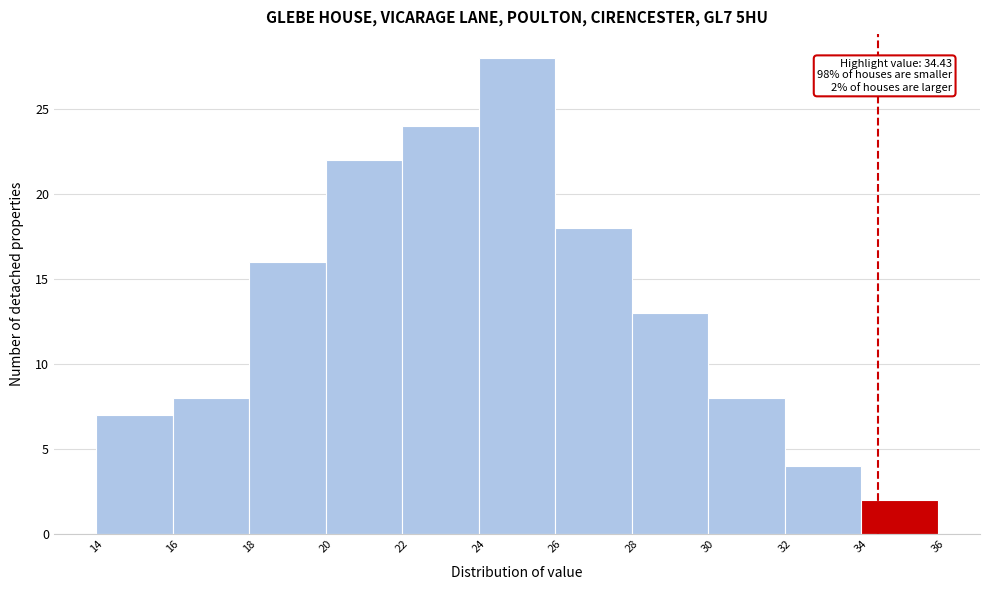

Which range on the x-axis has the tallest bar?

24 to 26